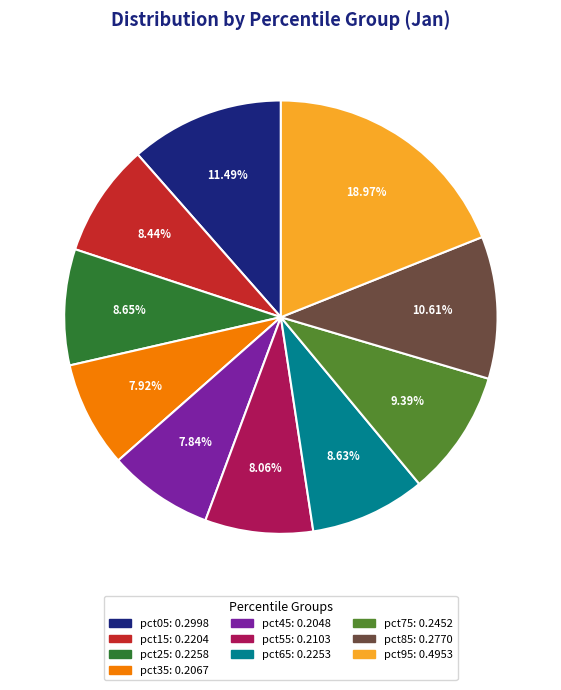

To the nearest percent, what is the combined percentage of pct15 and pct95?

27%